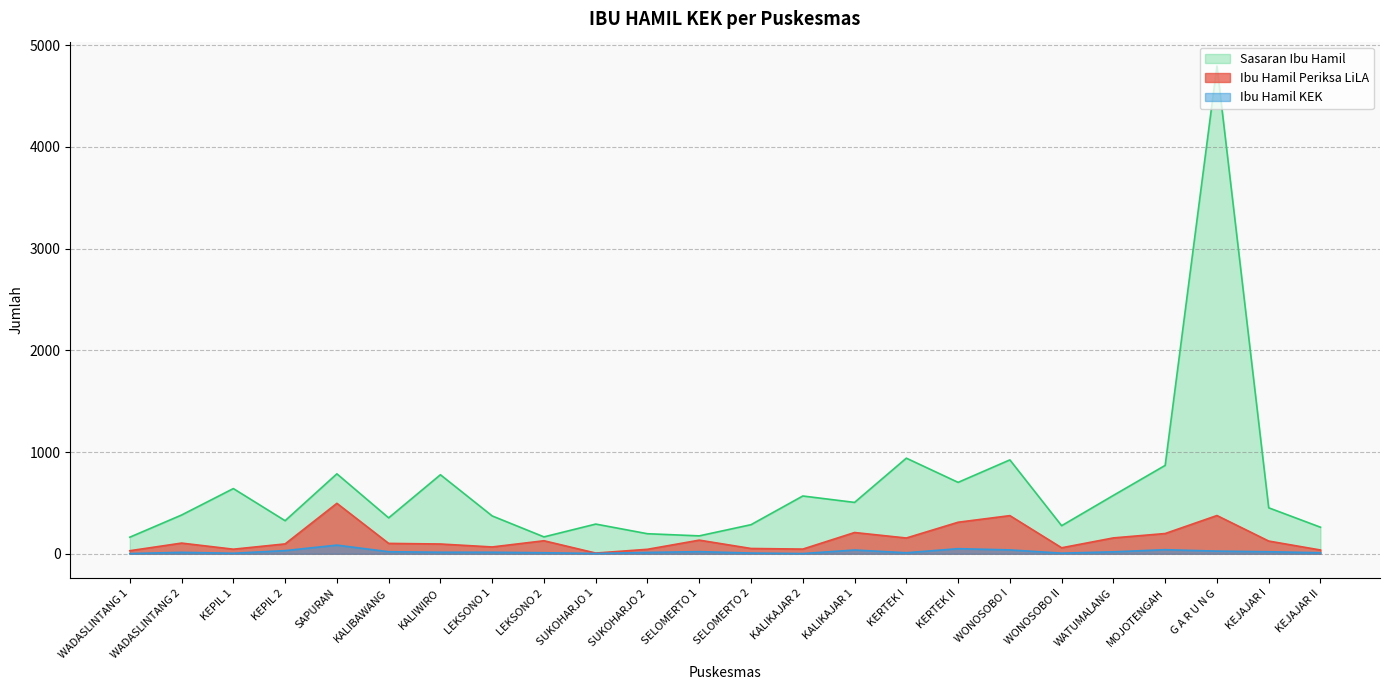

How many lines are shown in the chart?

3